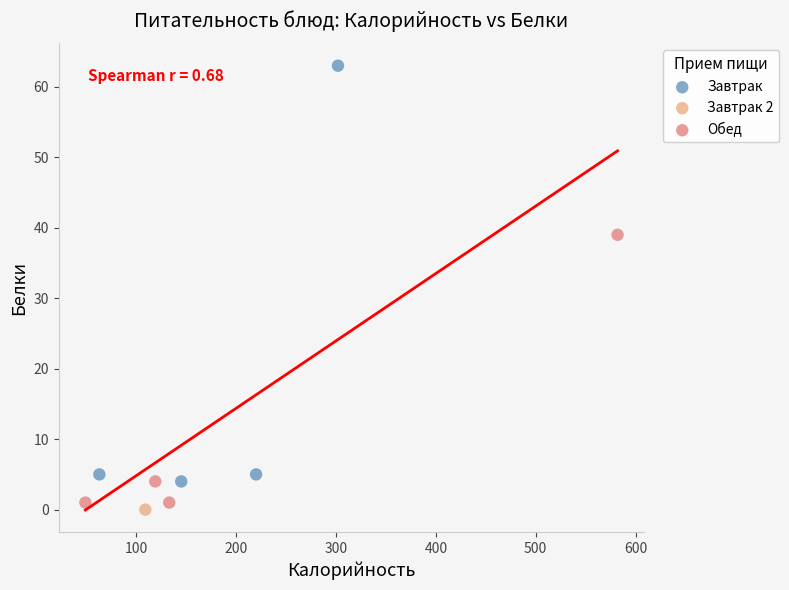

Which series contains the highest Y value?

Завтрак